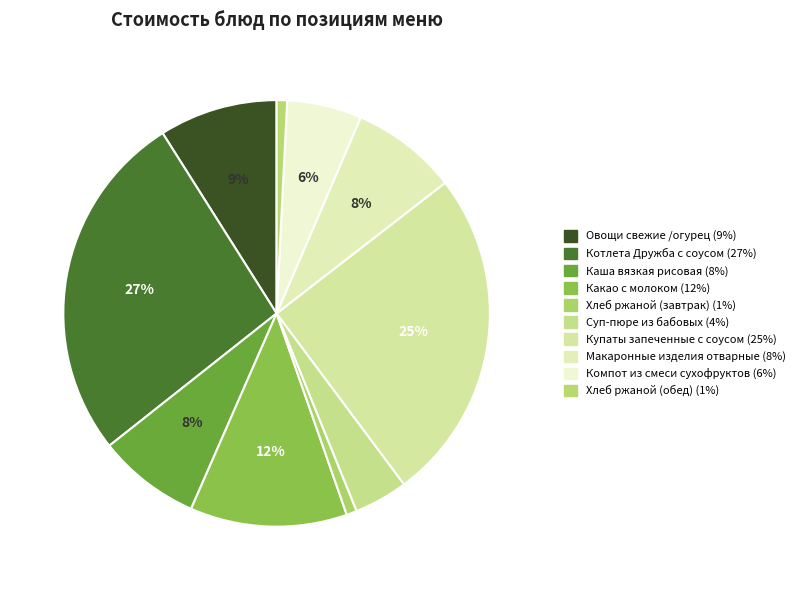

Count the number of slices in the pie.

10